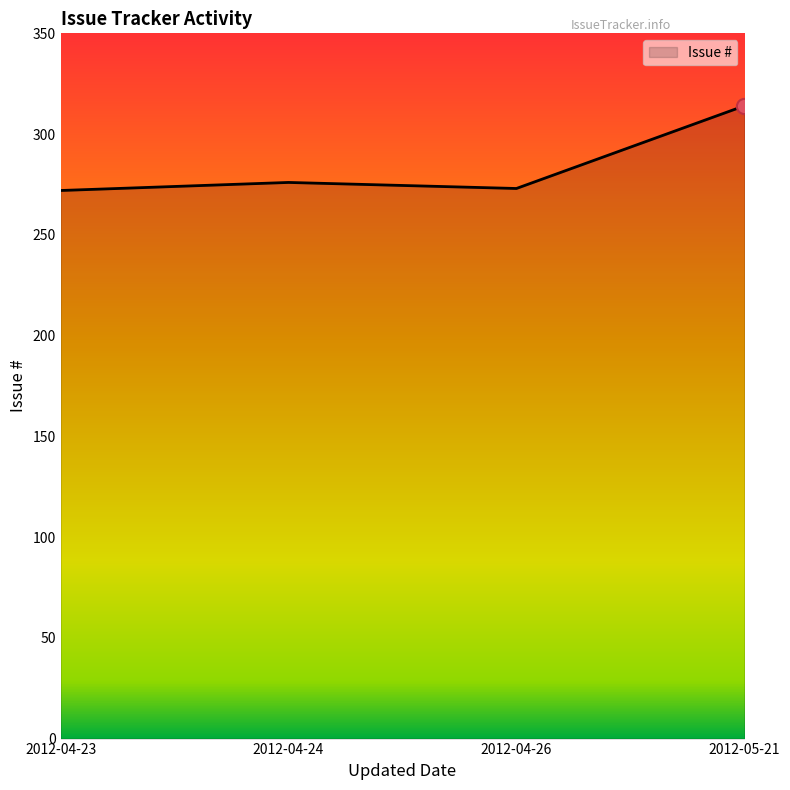

Which has a higher value, 2012-05-21 or 2012-04-24?

2012-05-21